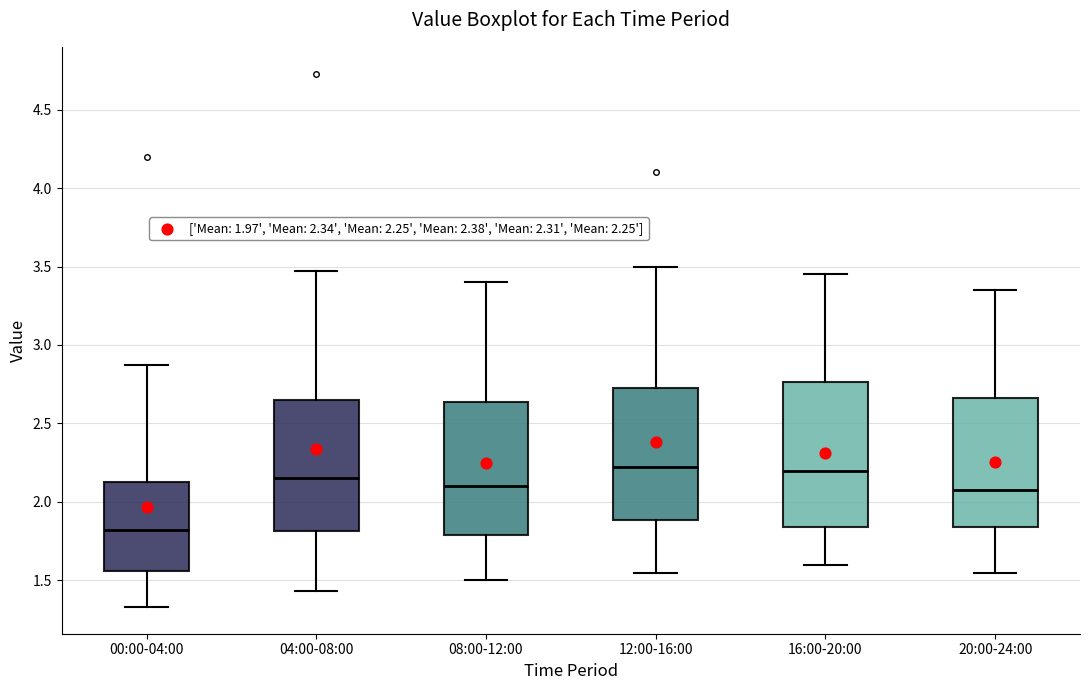

Which box's median line is the lowest?

00:00-04:00